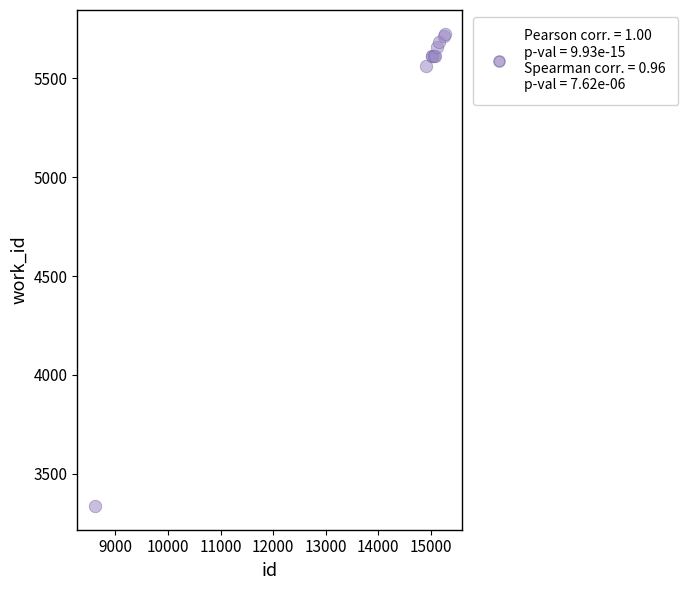

What Y value in the scatter plot is closest to 4531?

5560